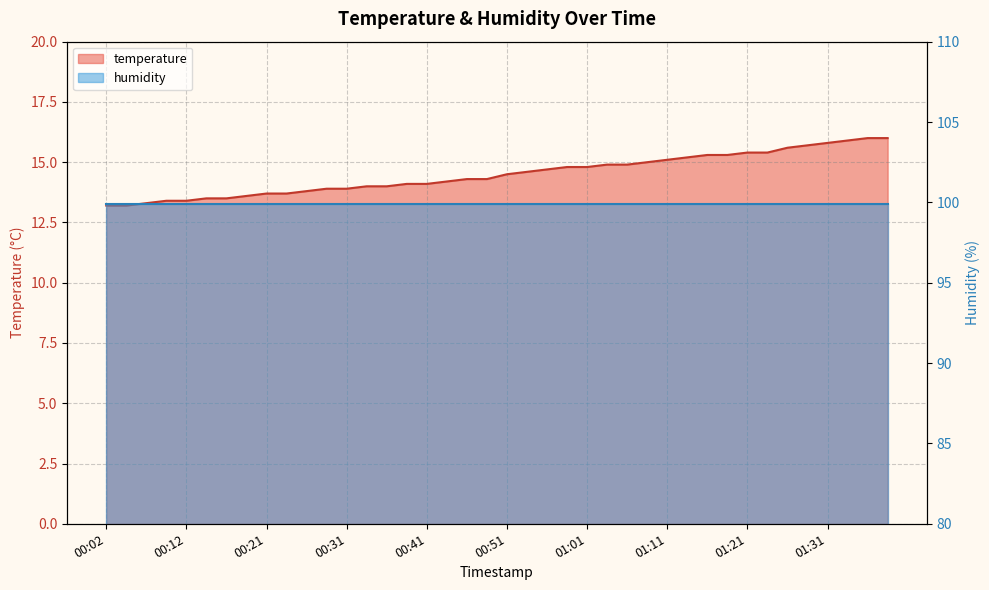

What is the smallest value displayed?

13.2